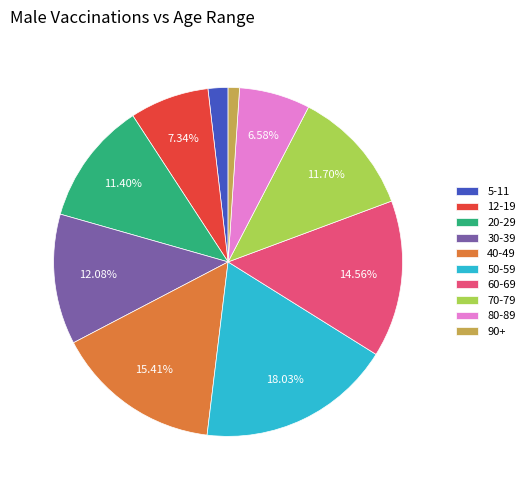

Between 80-89 and 70-79, which is larger?

70-79